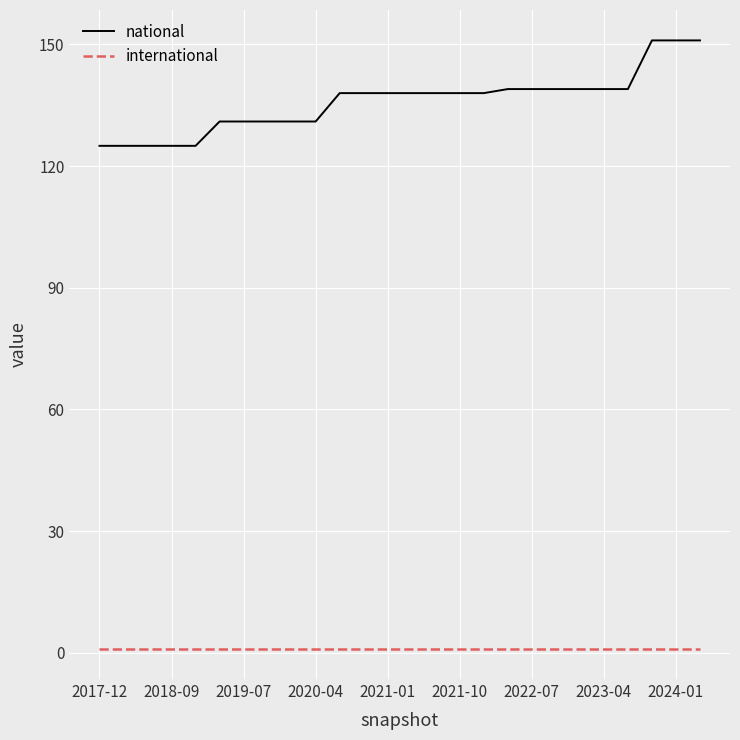

Which series has the largest total across all categories?

national